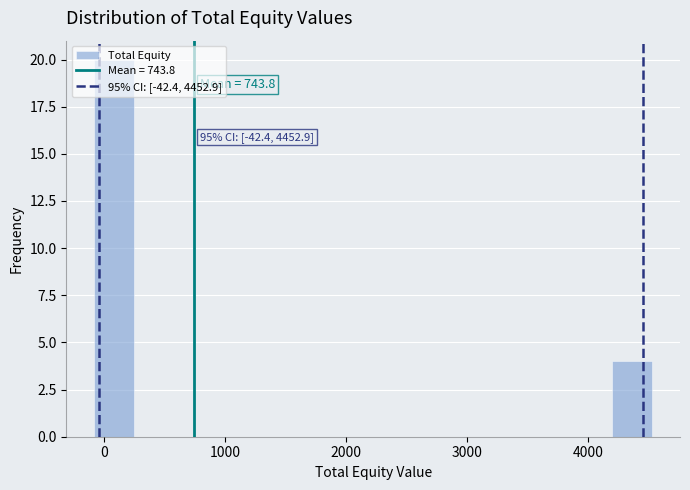

Around what value on the x-axis is the tallest bar? Give the approximate position of its centre, as read against the axis.

100